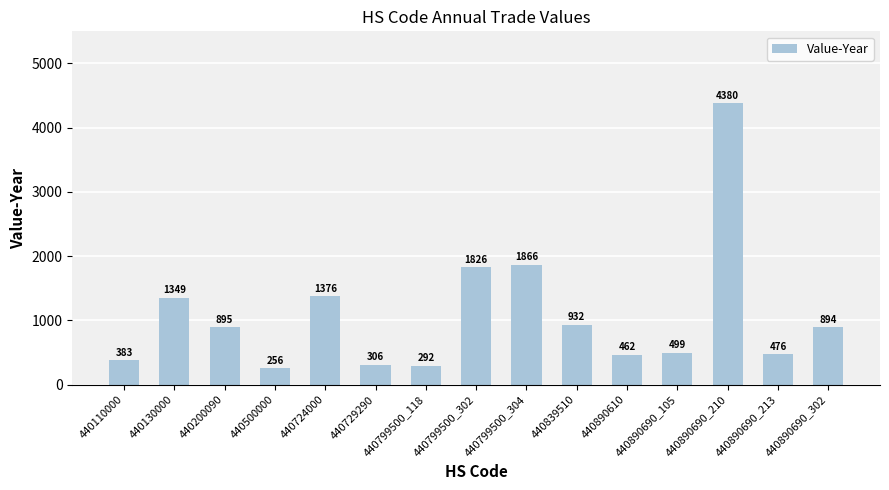

What is the sum of the values at 440839510 and 440130000?

2281